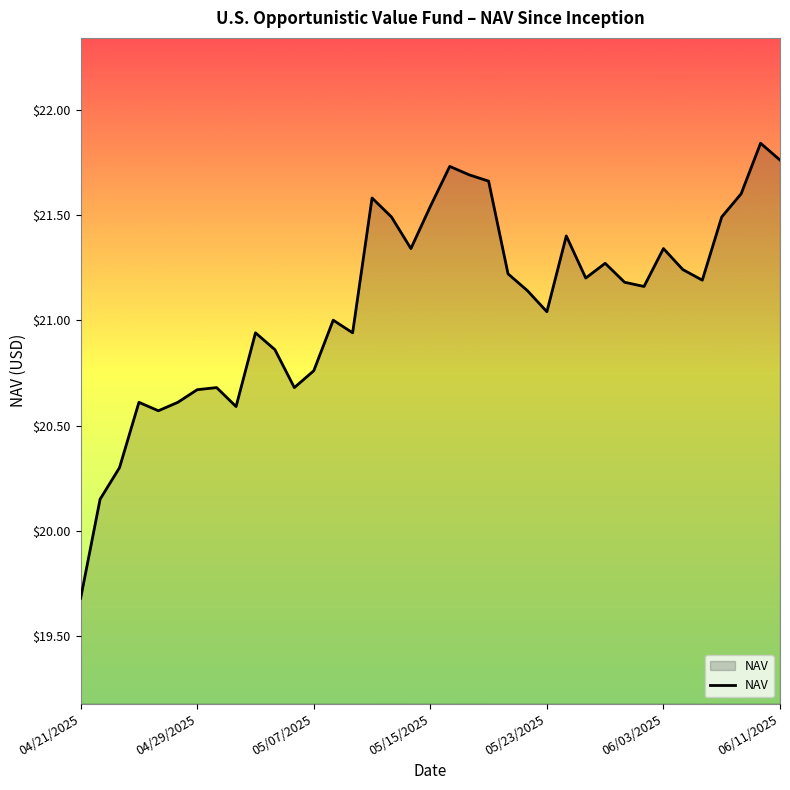

What is the smallest value displayed?

19.7